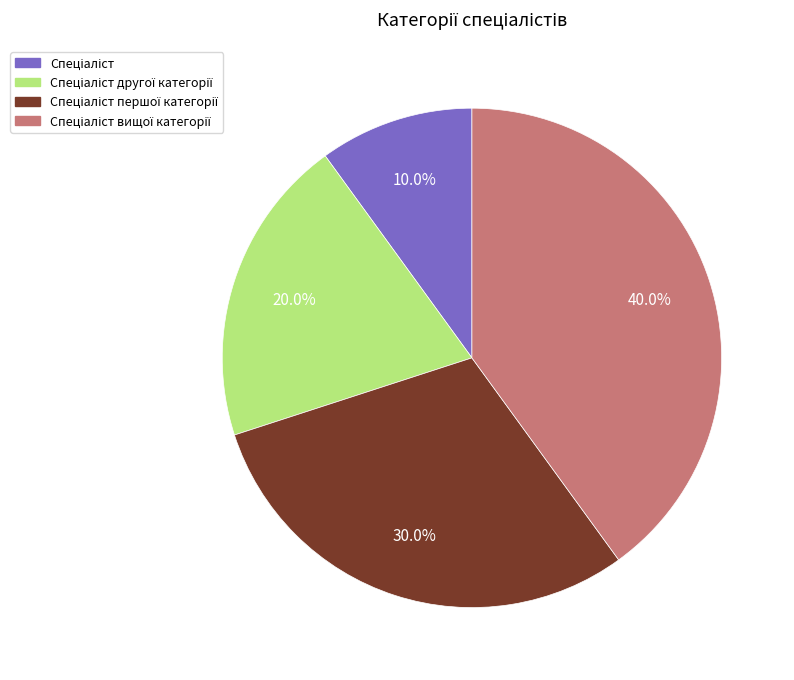

Is there a majority slice in this chart?

No